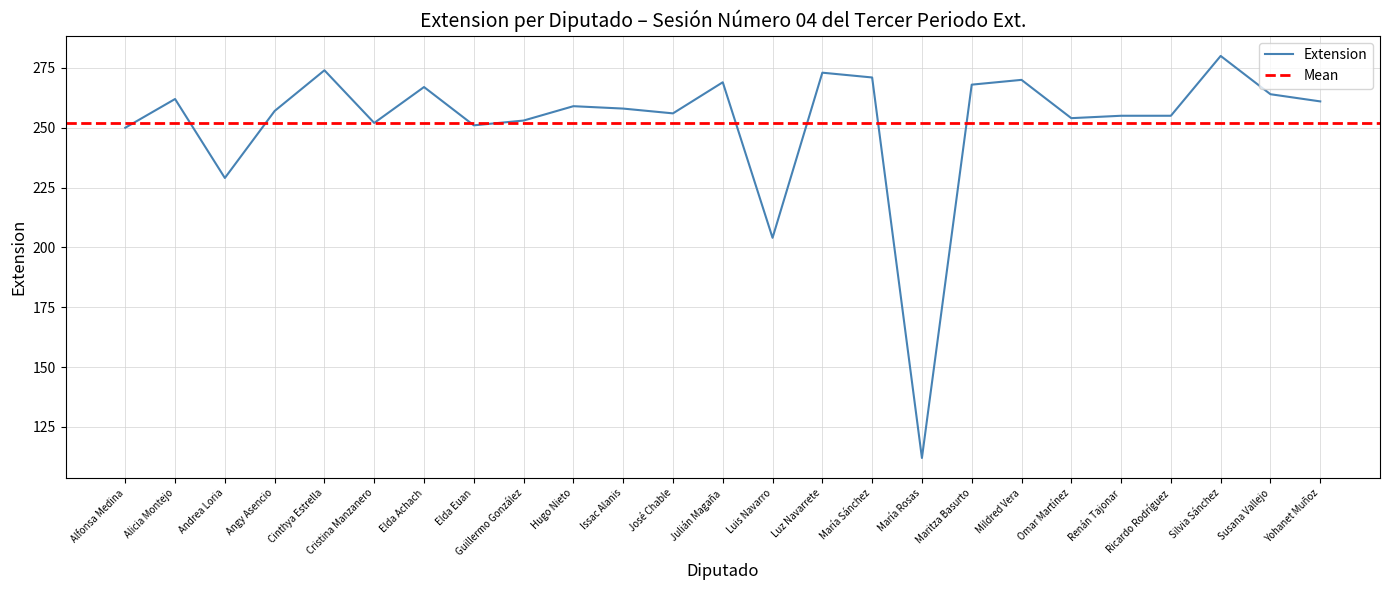

What value does the Extension series have at Cristina Manzanero?

252